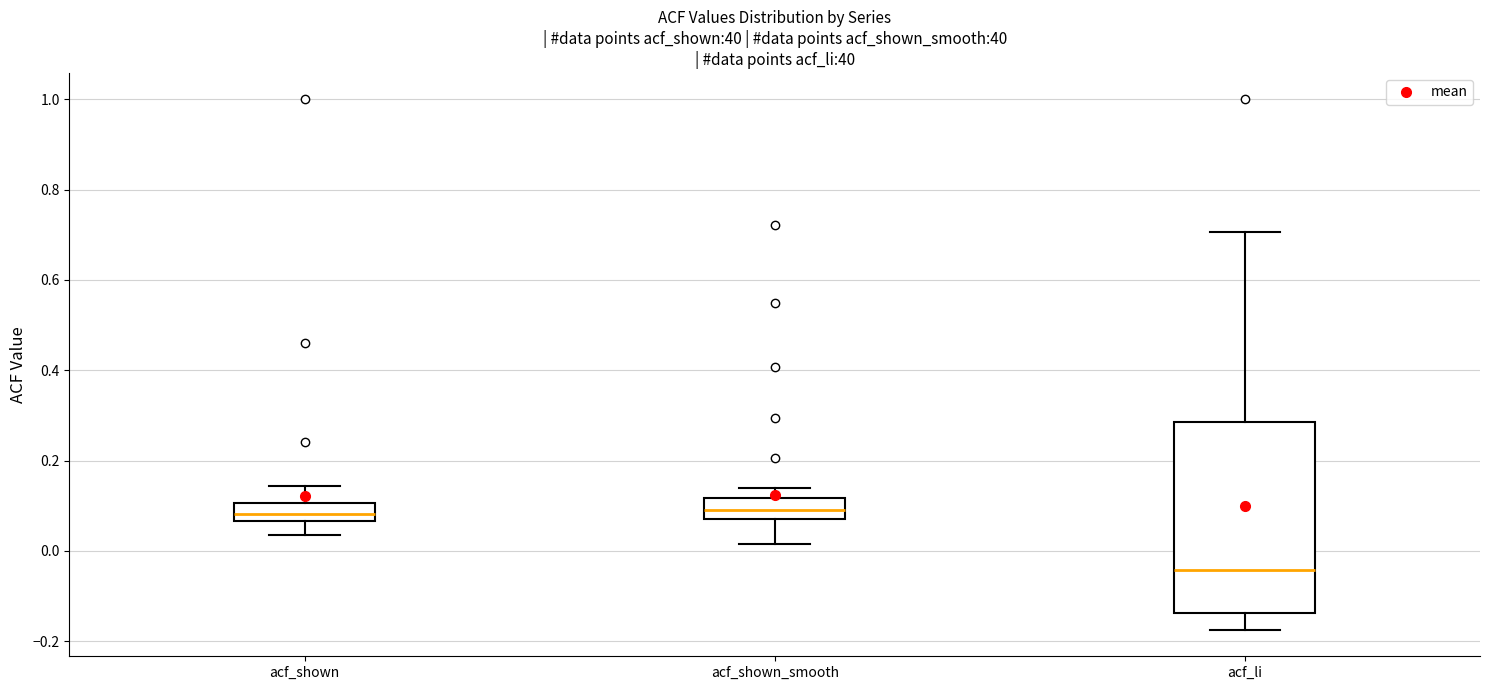

Which box is the tallest, from its lower edge to its upper edge?

acf_li